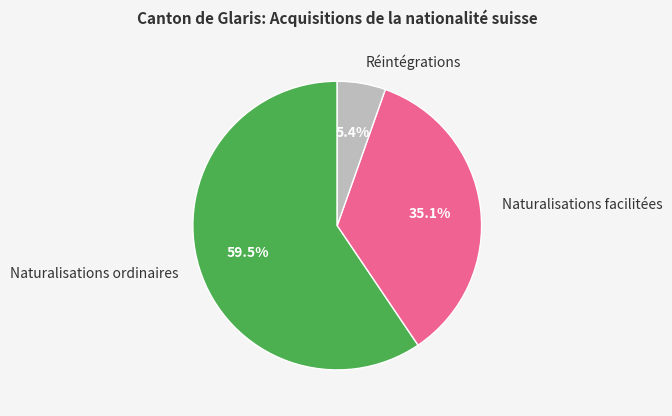

How many slices are in this pie chart?

3